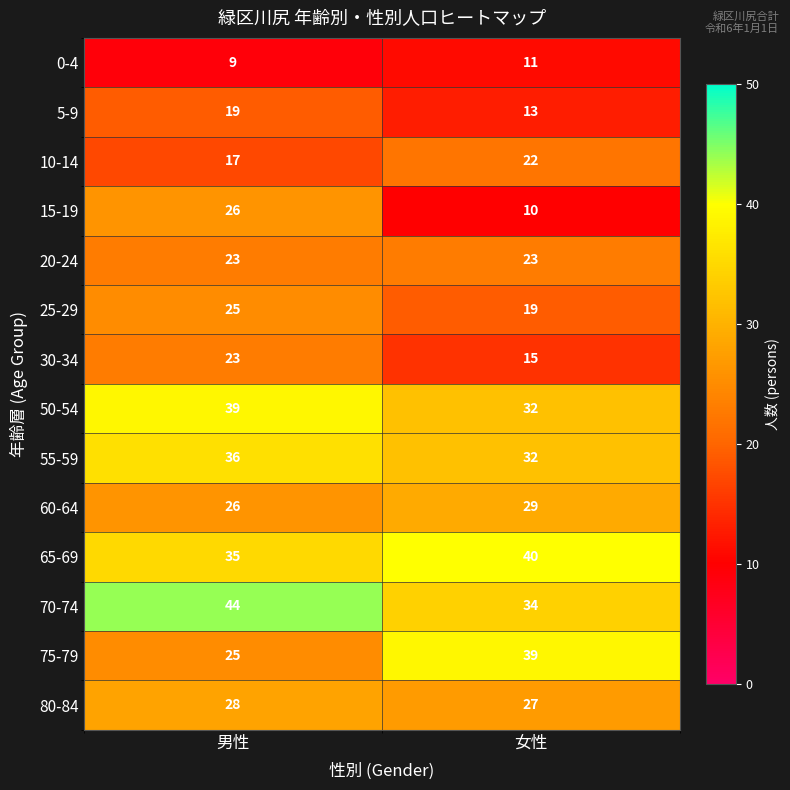

Is it true that 20-24 equals 23 at 男性?

True